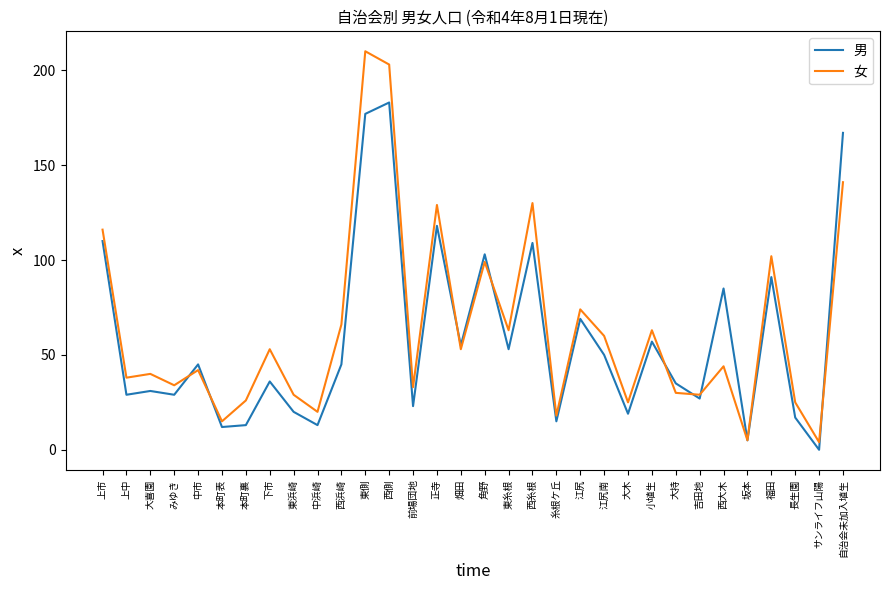

What is the maximum value for 男?

183